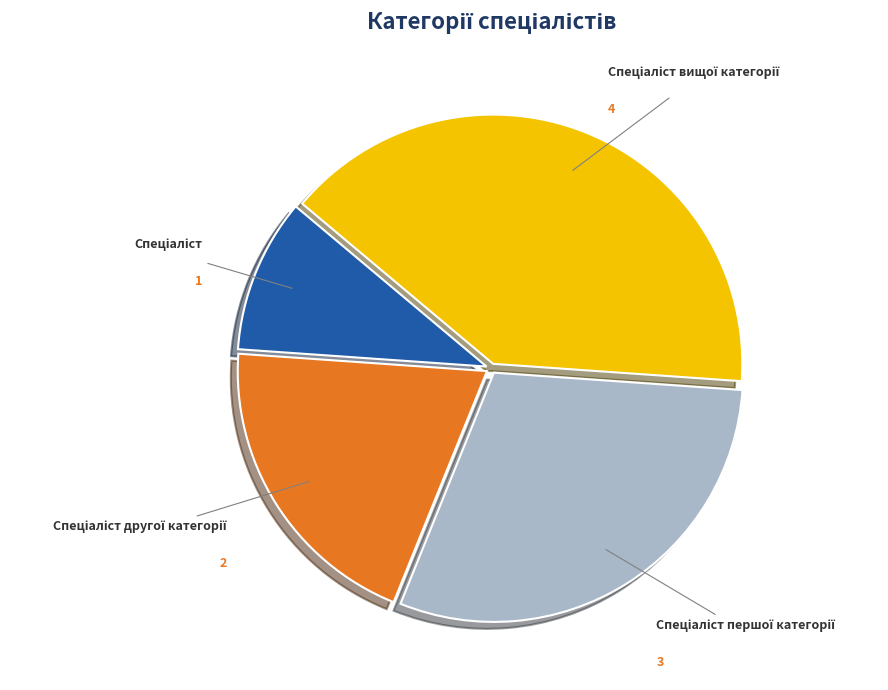

Is there a majority slice in this chart?

No